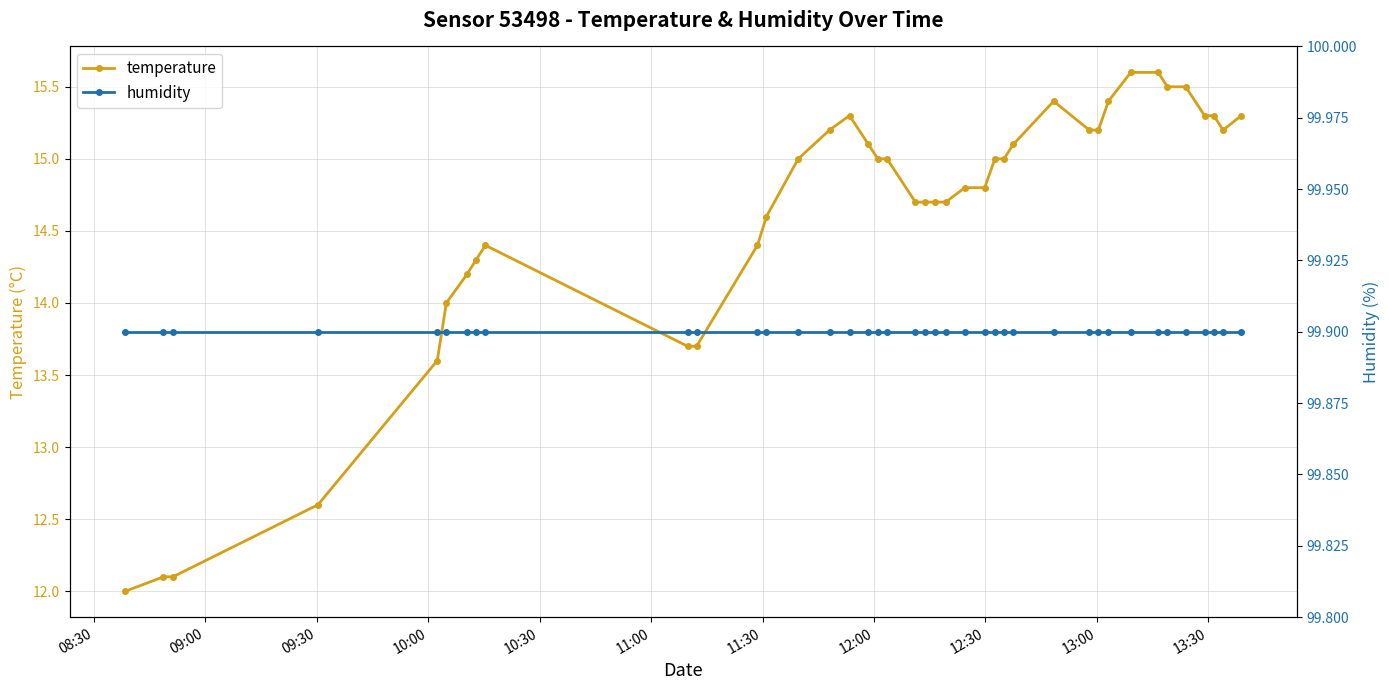

What is the lowest value of the temperature series?

12.0